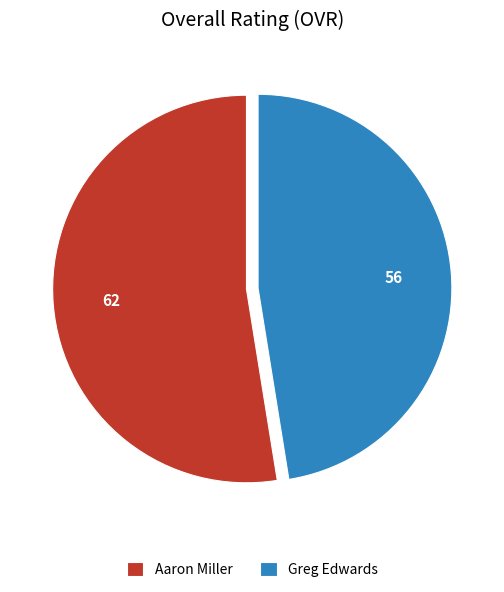

Rank the categories by value from lowest to highest.

Greg Edwards, Aaron Miller